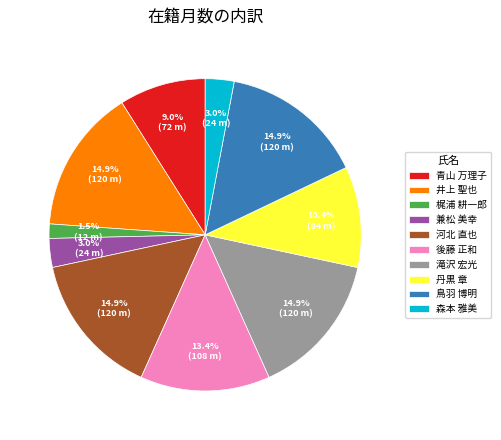

Which has a higher value, 梶浦 耕一郎 or 井上 聖也?

井上 聖也